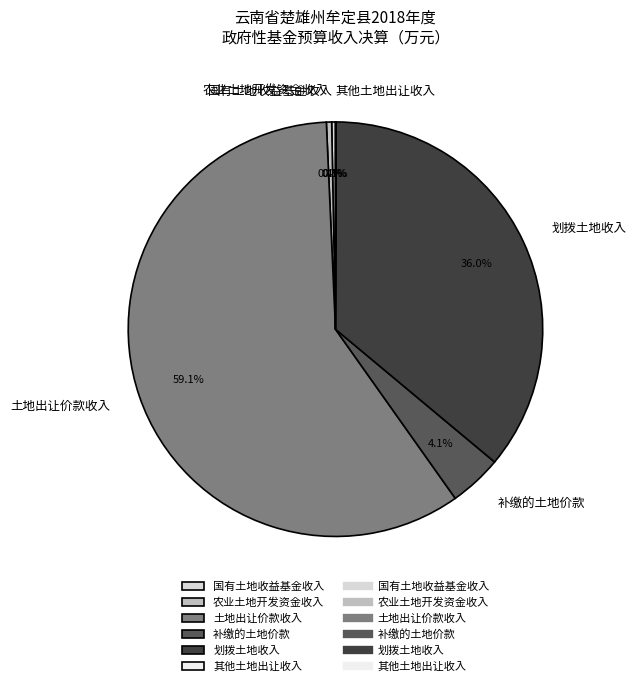

Which slice represents more than half of the pie?

土地出让价款收入